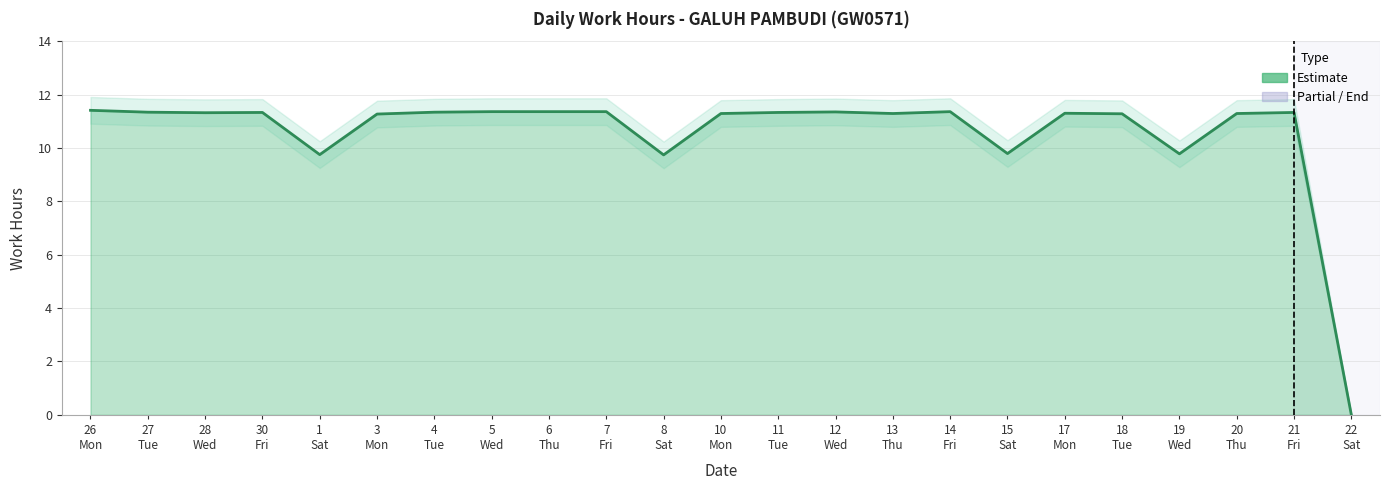

Where is the first local maximum?

30
Fri